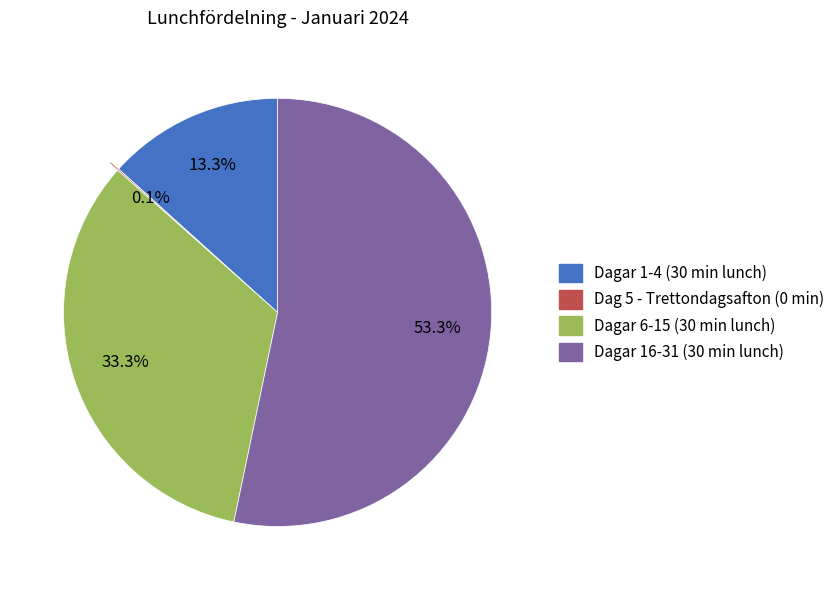

Does any single category account for the majority?

Yes